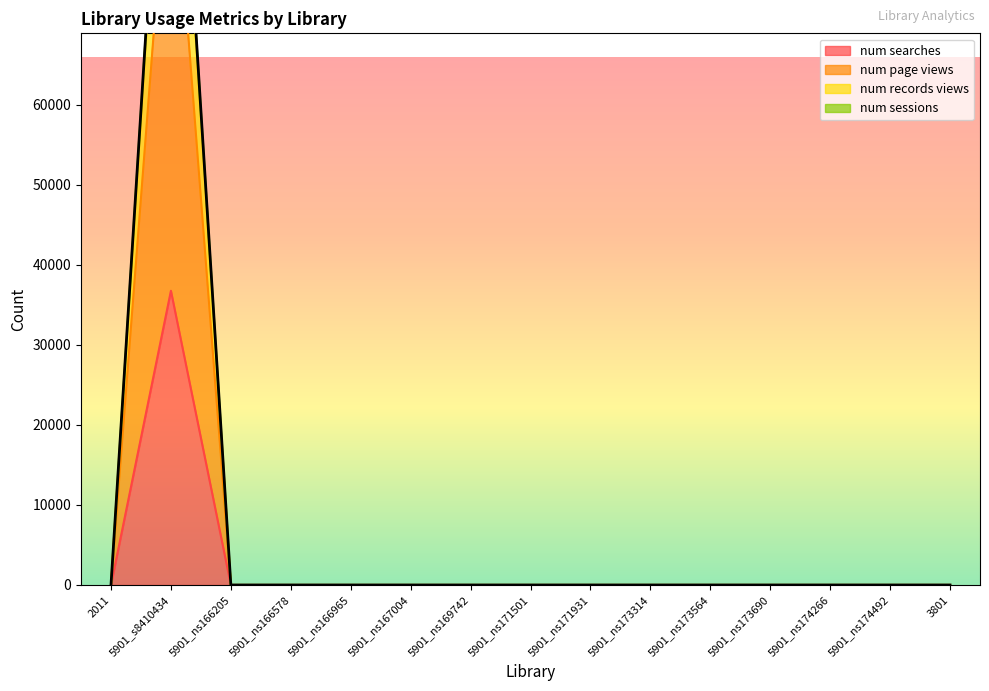

Does the chart display data point markers on the line(s)?

No